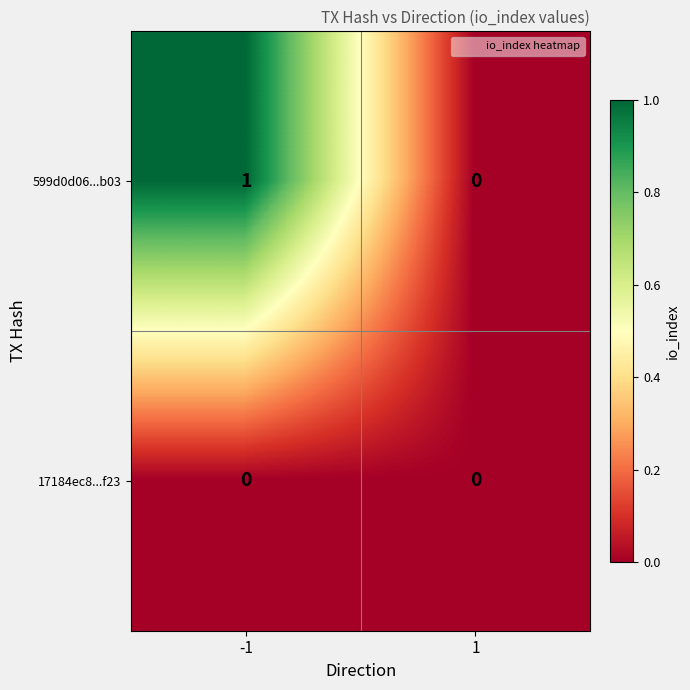

Reading left to right, extract all data points from this chart.

599d0d06...b03: -1=1	1=0
17184ec8...f23: -1=0	1=0